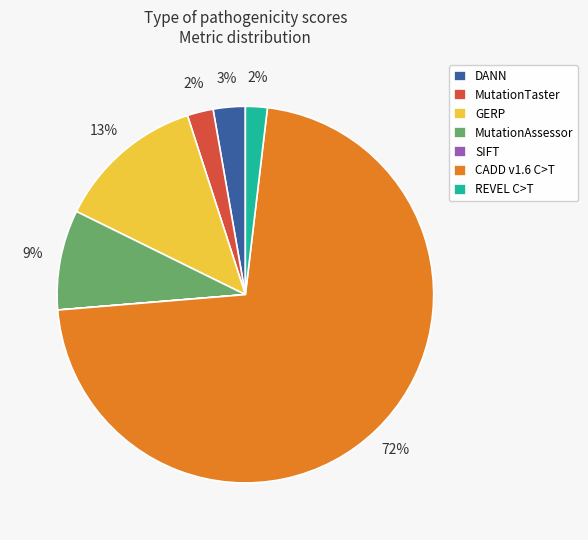

Which slice is the largest?

CADD v1.6 C>T